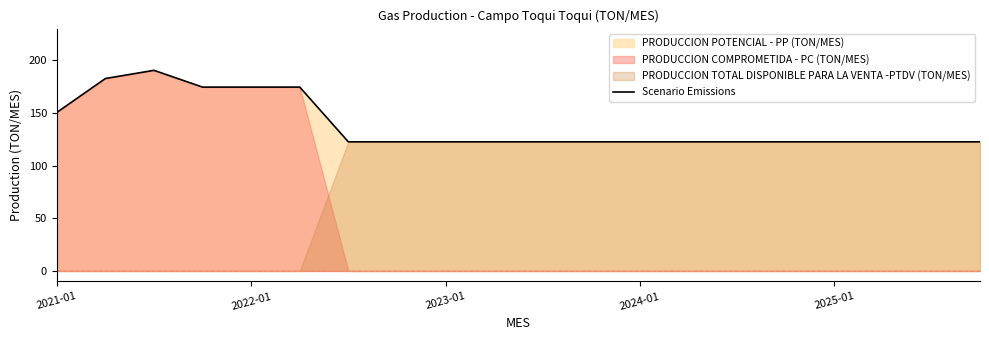

At which label is the value closest to 156?

2021-01